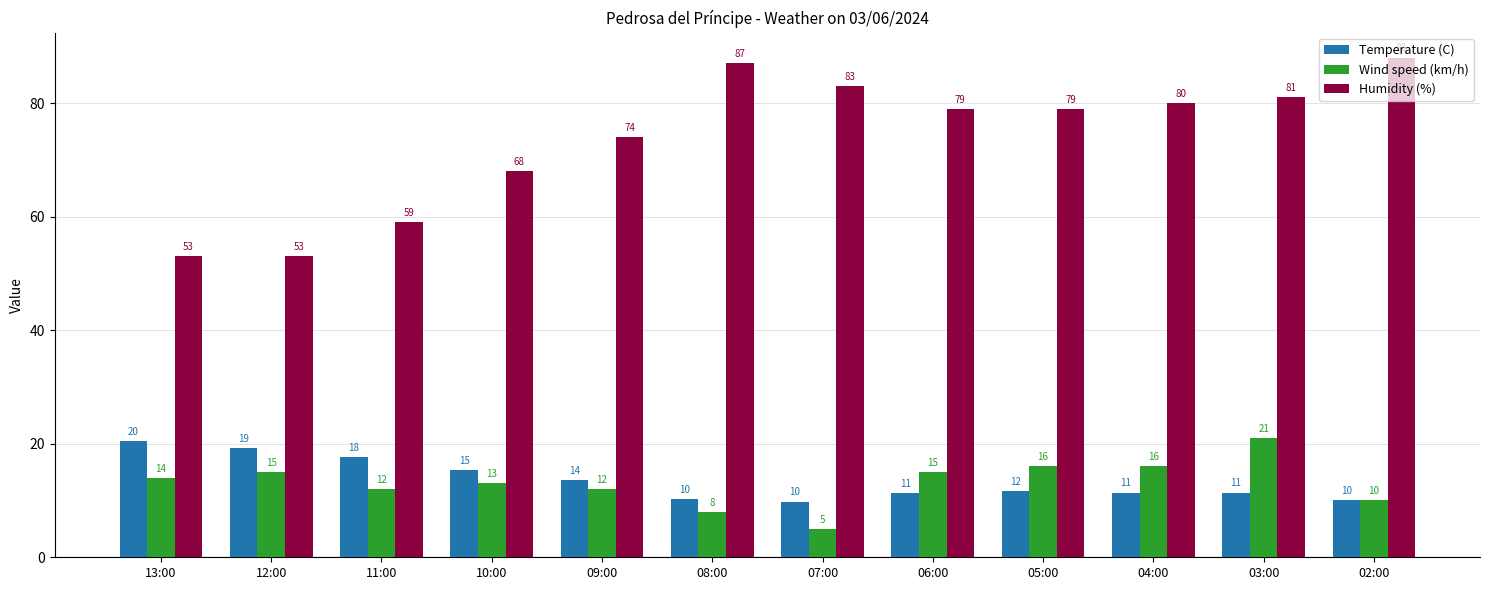

What are all the series names shown in the legend?

Temperature (C), Wind speed (km/h), Humidity (%)